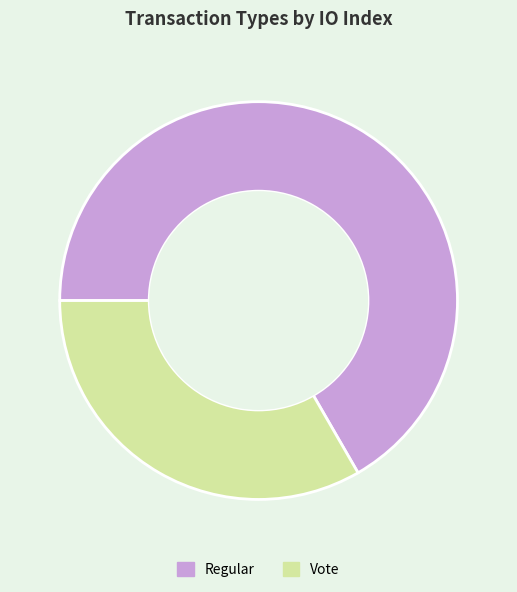

Is Vote the majority of the pie?

No